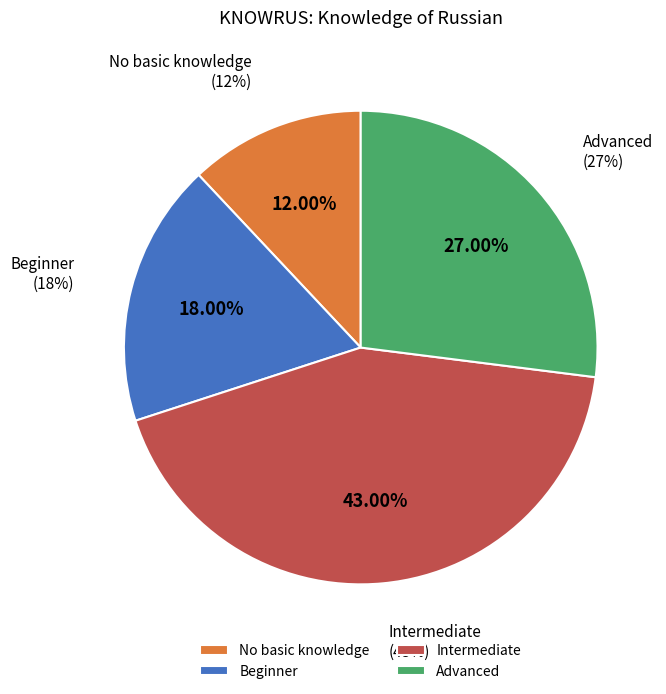

Which has a higher value, Advanced or Beginner?

Advanced